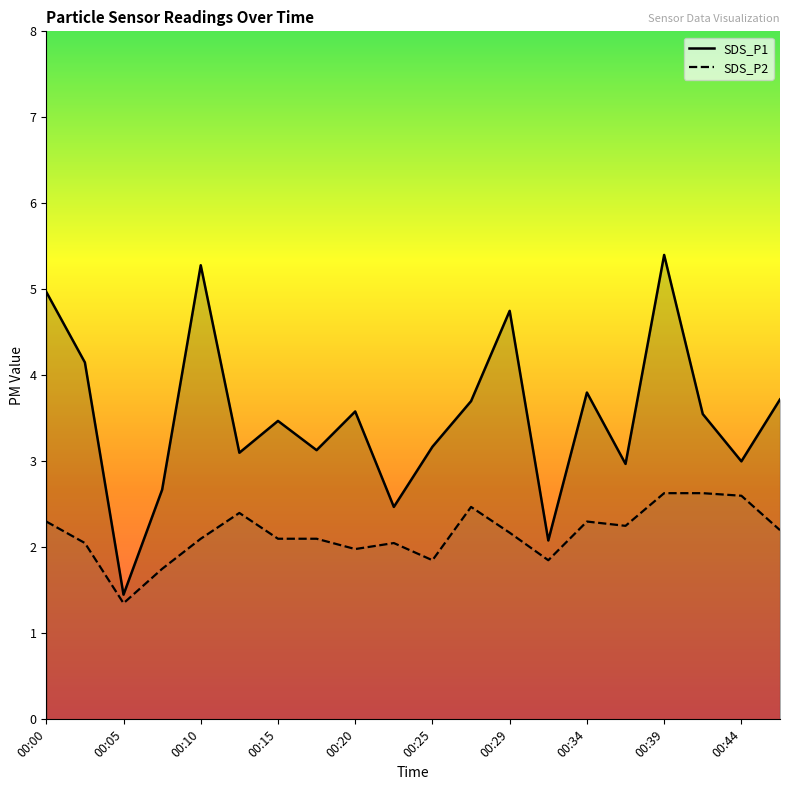

What is the value of the SDS_P1 point at the 13th from the left?

4.8